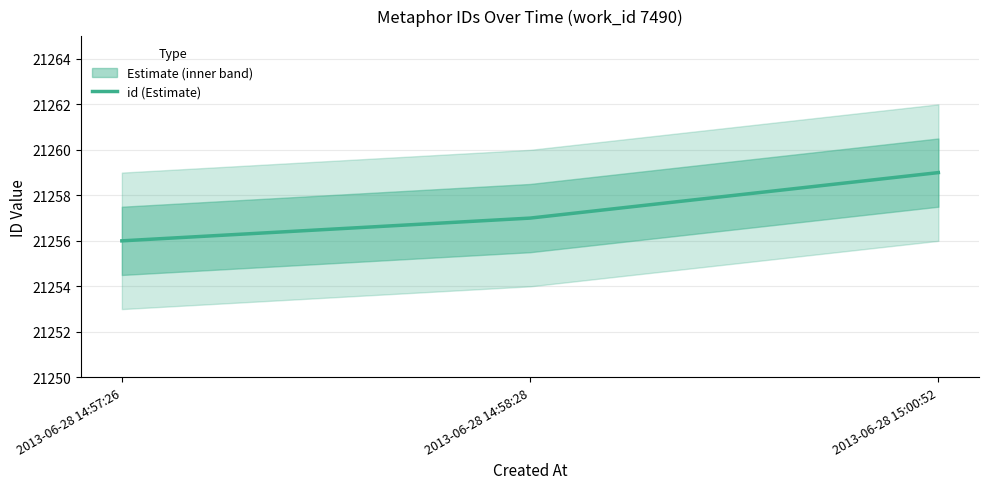

What is the difference between the values at 2013-06-28 15:00:52 and 2013-06-28 14:57:26?

3